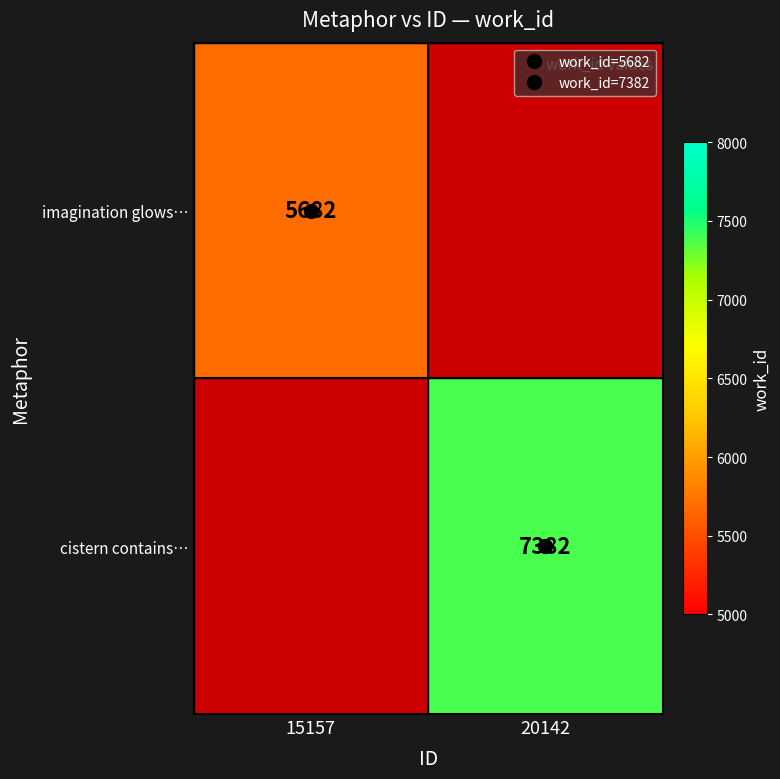

What is the minimum value shown in the chart?

5682.0